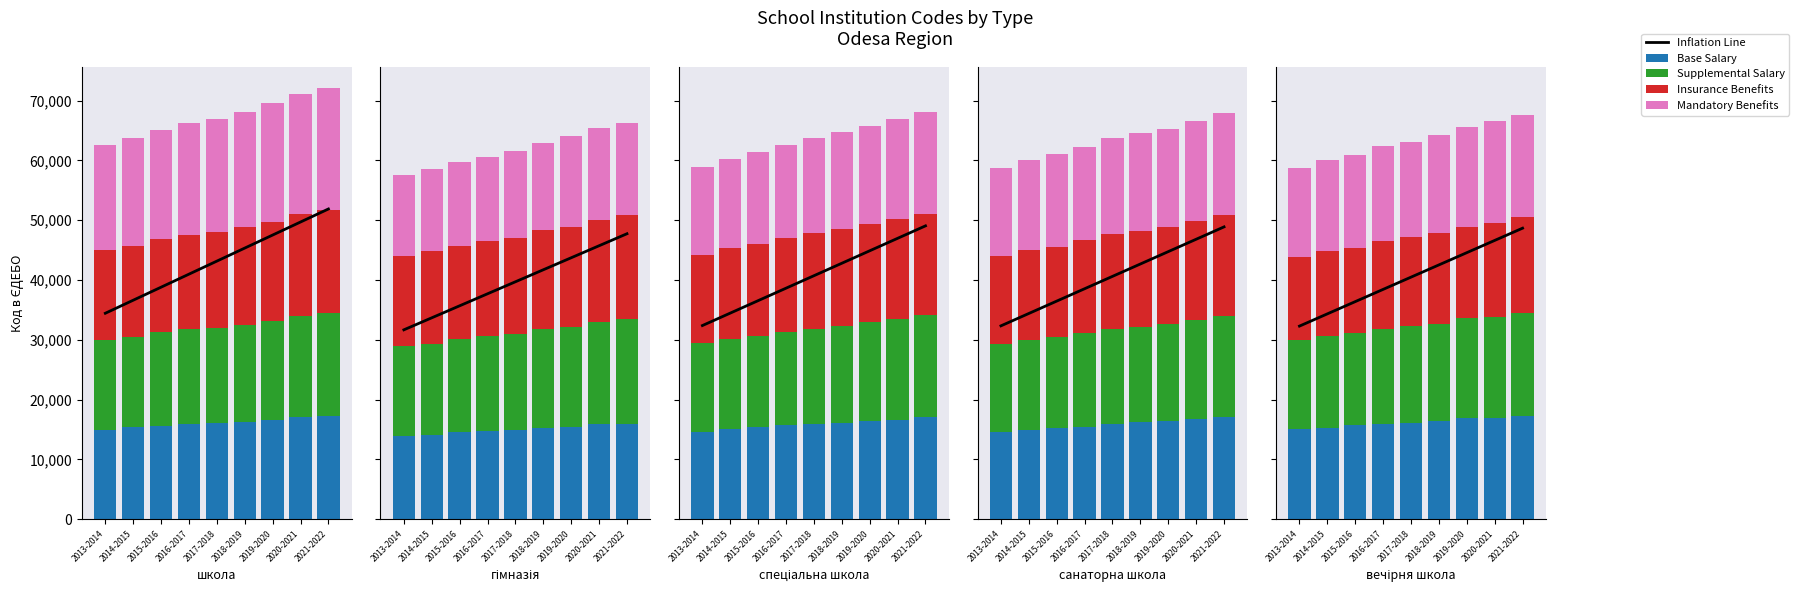

Which series has the largest range (max minus min)?

Inflation Line